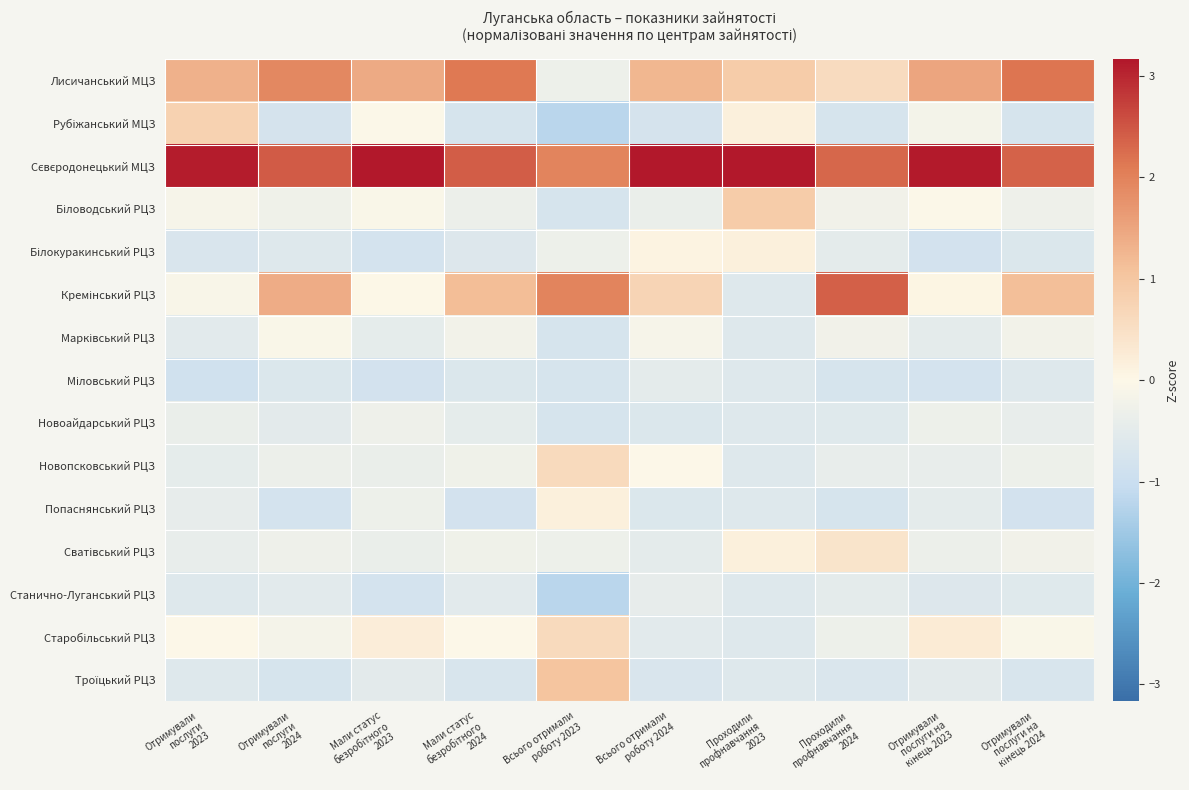

At how many categories does at least one series exceed 3?

5